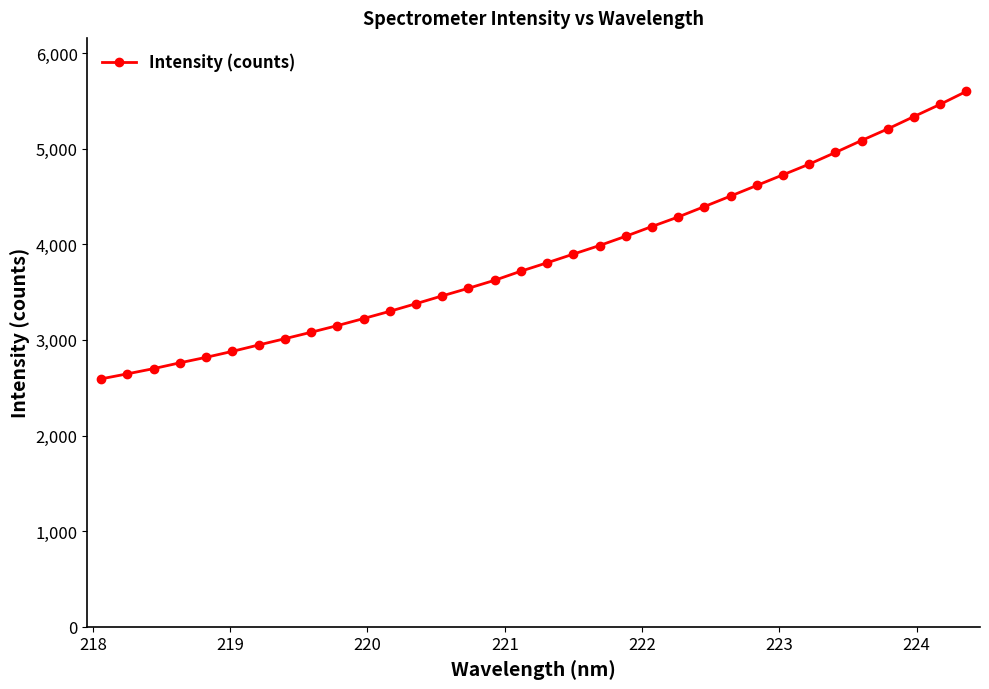

How many values are below 3807?

17